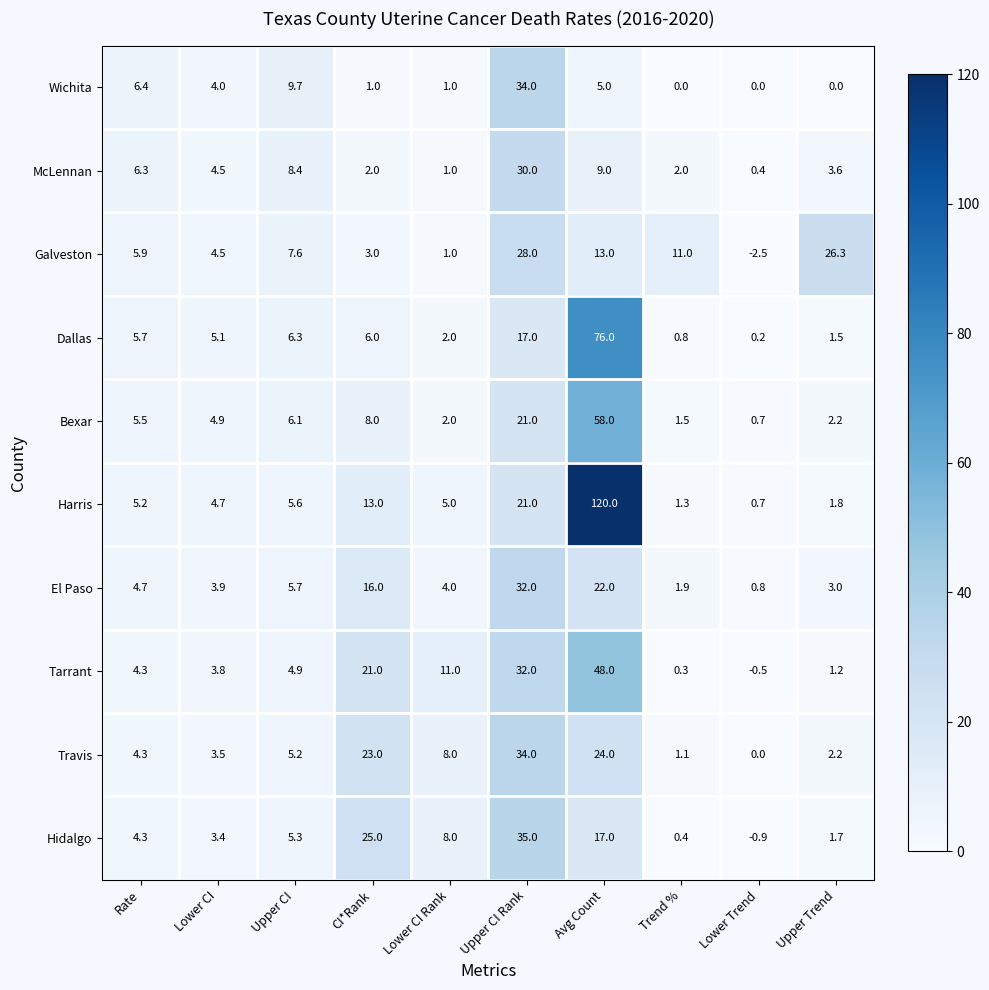

Which series has the widest spread of values?

Harris